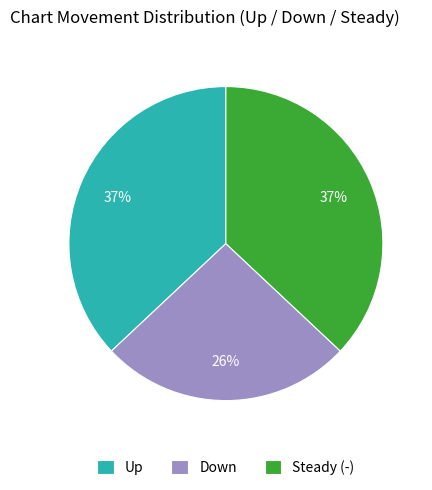

To the nearest percent, what is the difference between the largest and smallest slice percentages?

11%